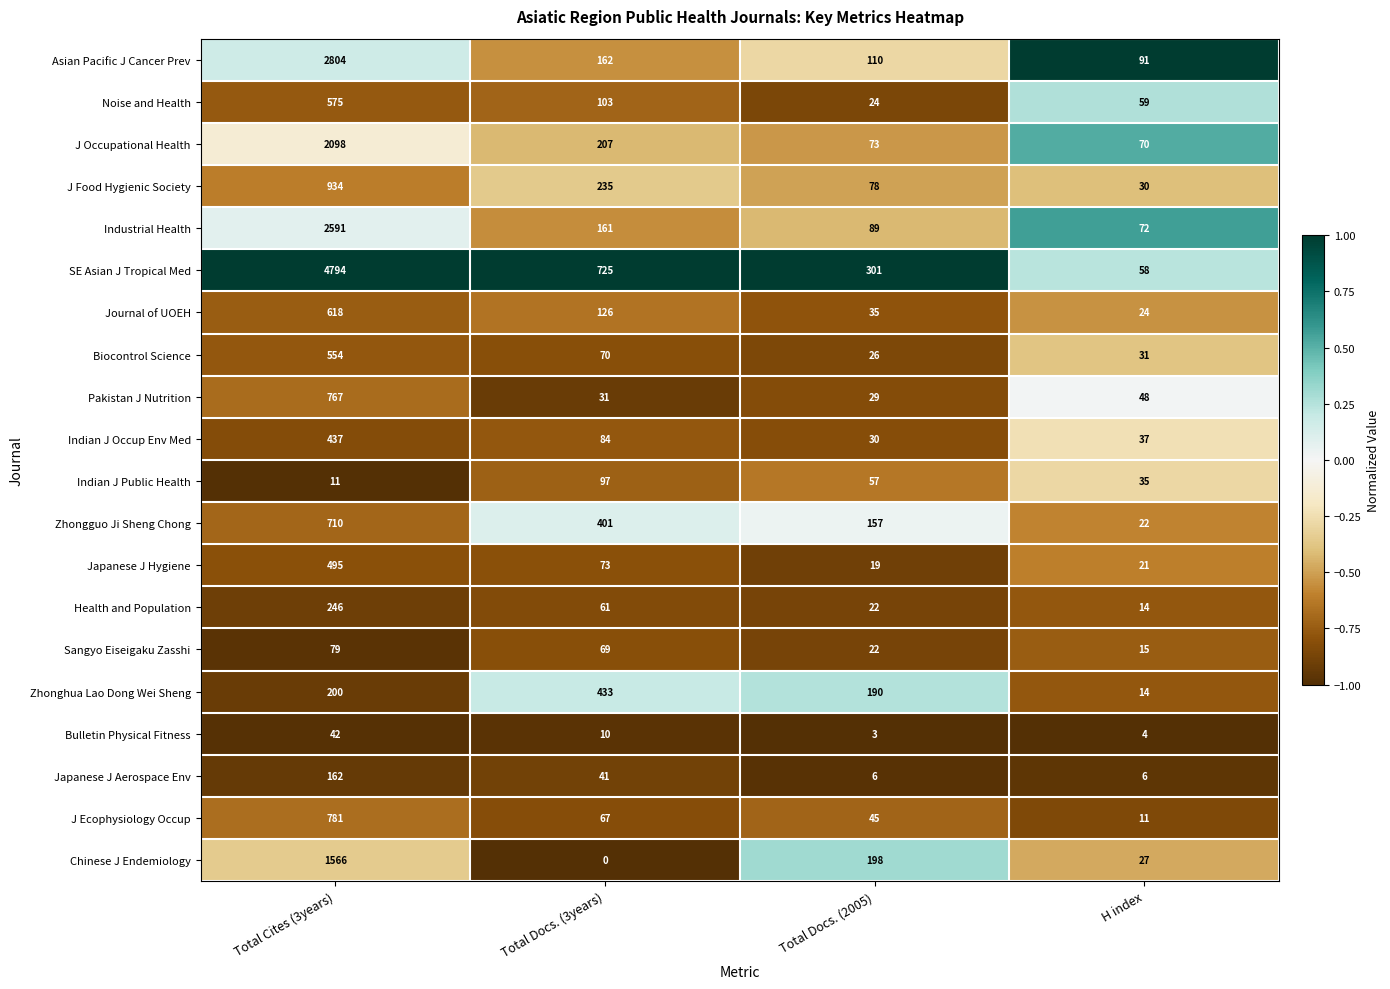

Rank the series by their maximum value, from lowest to highest.

Bulletin Physical Fitness, Sangyo Eiseigaku Zasshi, Indian J Public Health, Japanese J Aerospace Env, Health and Population, Zhonghua Lao Dong Wei Sheng, Indian J Occup Env Med, Japanese J Hygiene, Biocontrol Science, Noise and Health, Journal of UOEH, Zhongguo Ji Sheng Chong, Pakistan J Nutrition, J Ecophysiology Occup, J Food Hygienic Society, Chinese J Endemiology, J Occupational Health, Industrial Health, Asian Pacific J Cancer Prev, SE Asian J Tropical Med